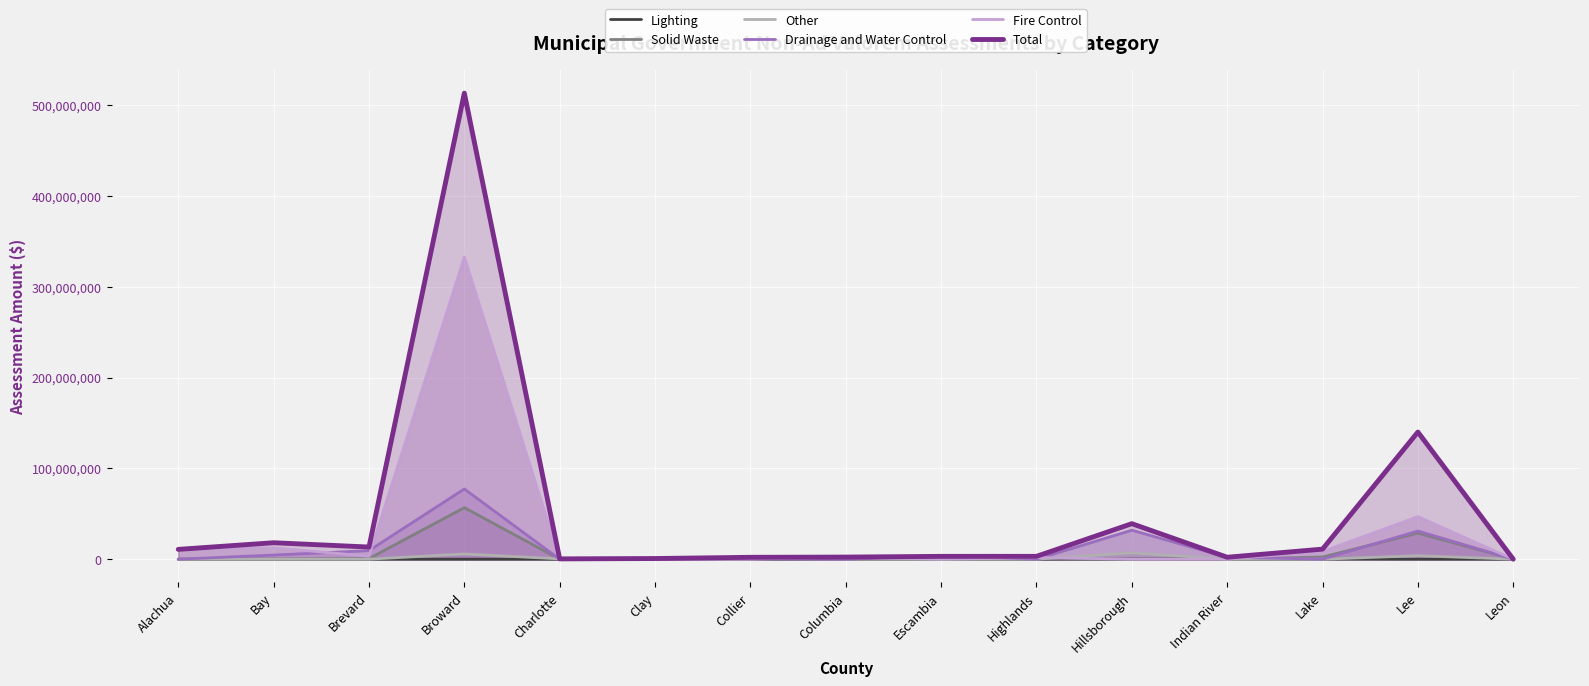

What is the difference between the maximum and second lowest values in the Drainage and Water Control series?

77301911